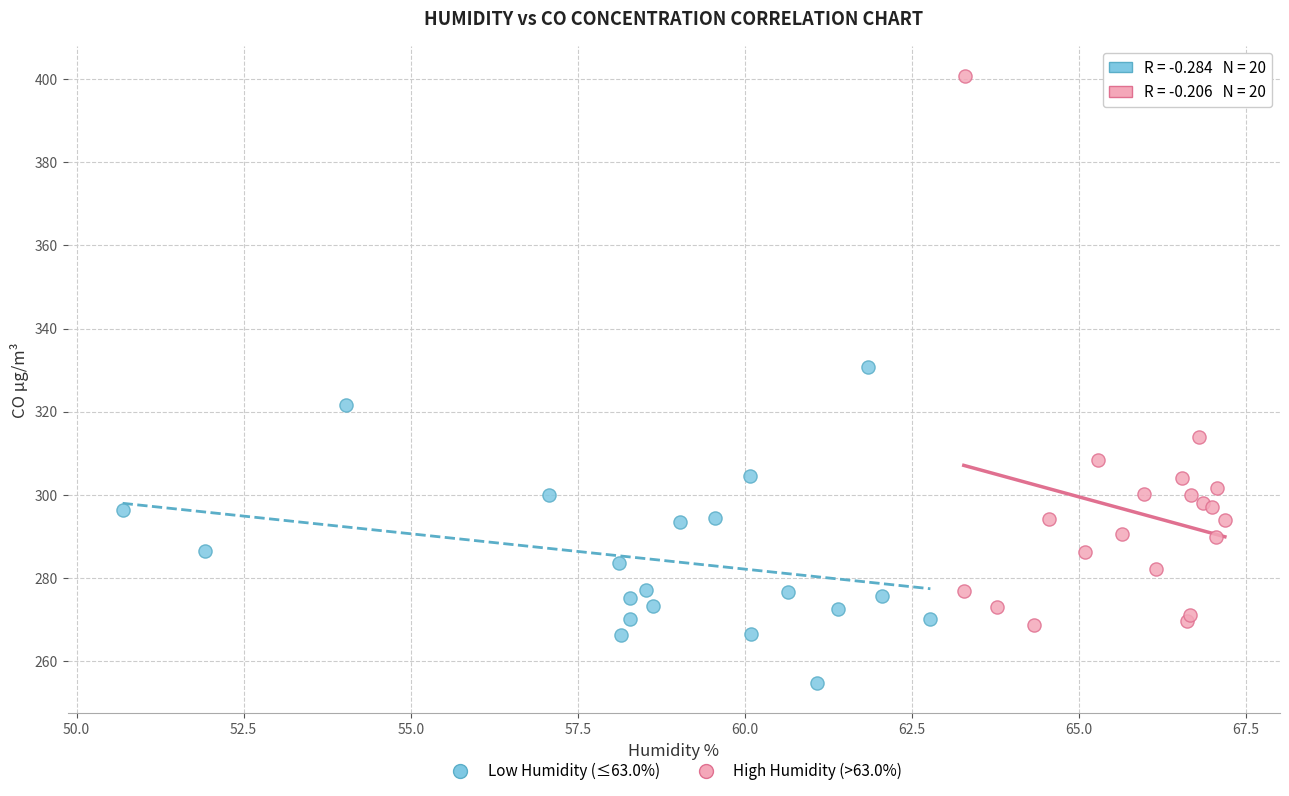

Which series reaches the minimum Y coordinate?

Low Humidity (≤63.0%)